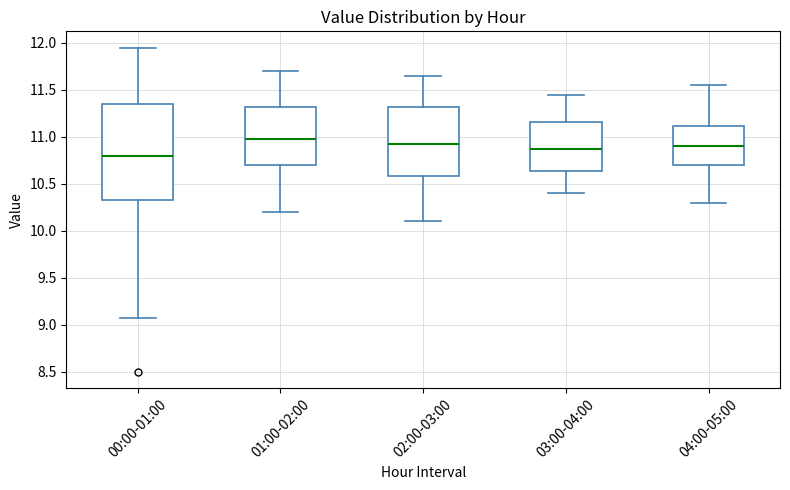

Where is the upper edge of the box for 01:00-02:00 on the y-axis? The values are not printed on the chart, so give them approximately, as read against the axis.

11.30